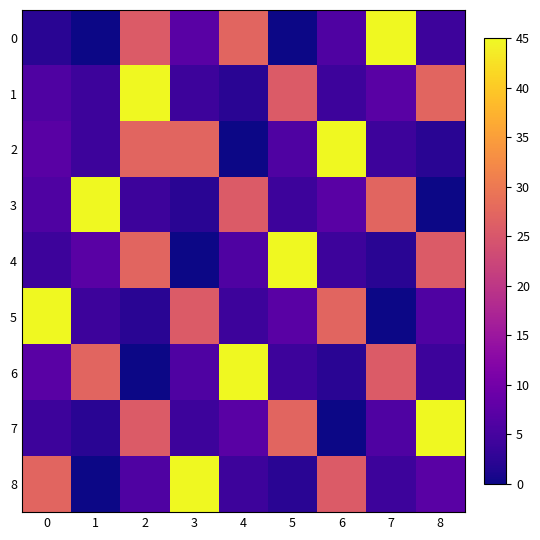

Reading right to left, transcribe all the data shown in this chart.

0: 8=4.1	7=45.0	6=6.1	5=0.0	4=27.2	3=7.1	2=25.8	1=0.0	0=2.2
1: 8=27.2	7=7.1	6=4.1	5=25.8	4=2.2	3=4.1	2=45.0	1=4.1	0=6.1
2: 8=2.2	7=4.1	6=45.0	5=6.1	4=0.0	3=27.2	2=27.2	1=4.1	0=7.1
3: 8=0.0	7=27.2	6=7.1	5=4.1	4=25.8	3=2.2	2=4.1	1=45.0	0=6.1
4: 8=25.8	7=2.2	6=4.1	5=45.0	4=6.1	3=0.0	2=27.2	1=7.1	0=4.1
5: 8=6.1	7=0.0	6=27.2	5=7.1	4=4.1	3=25.8	2=2.2	1=4.1	0=45.0
6: 8=4.1	7=25.8	6=2.2	5=4.1	4=45.0	3=6.1	2=0.0	1=27.2	0=7.1
7: 8=45.0	7=6.1	6=0.0	5=27.2	4=7.1	3=4.1	2=25.8	1=2.2	0=4.1
8: 8=7.1	7=4.1	6=25.8	5=2.2	4=4.1	3=45.0	2=6.1	1=0.0	0=27.2